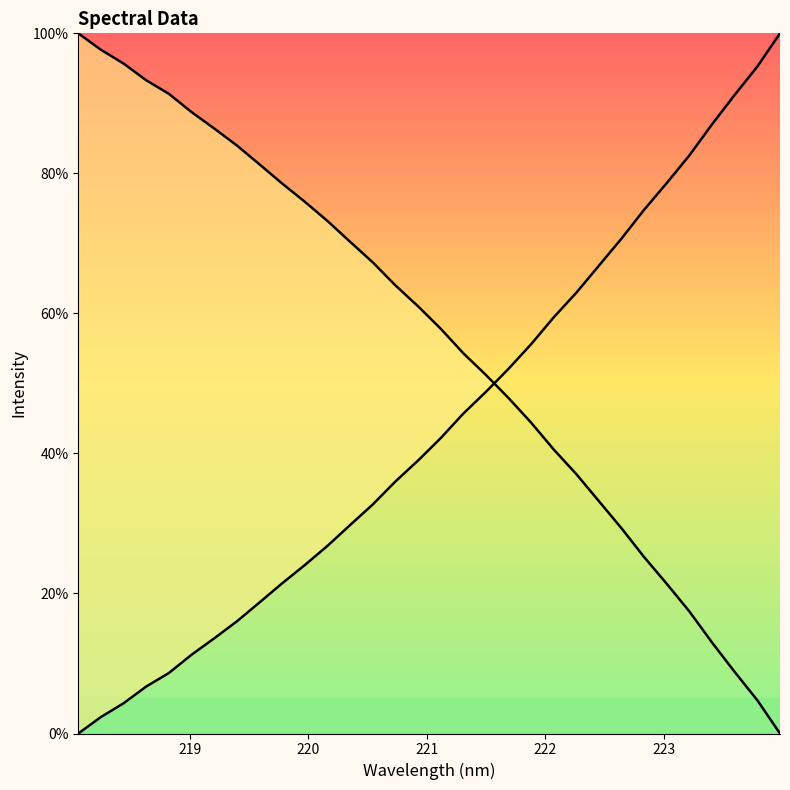

Does the chart display data point markers on the line(s)?

No